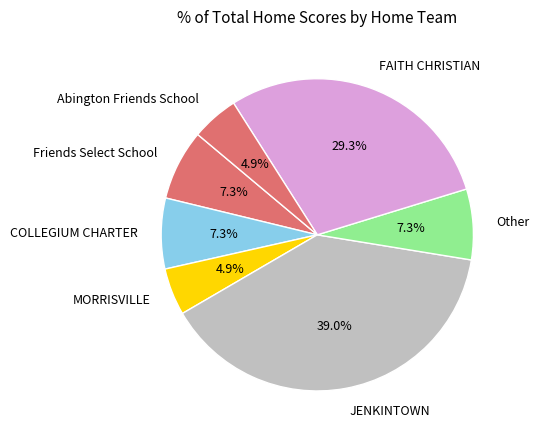

Combined, do Other and JENKINTOWN account for over 50%?

No